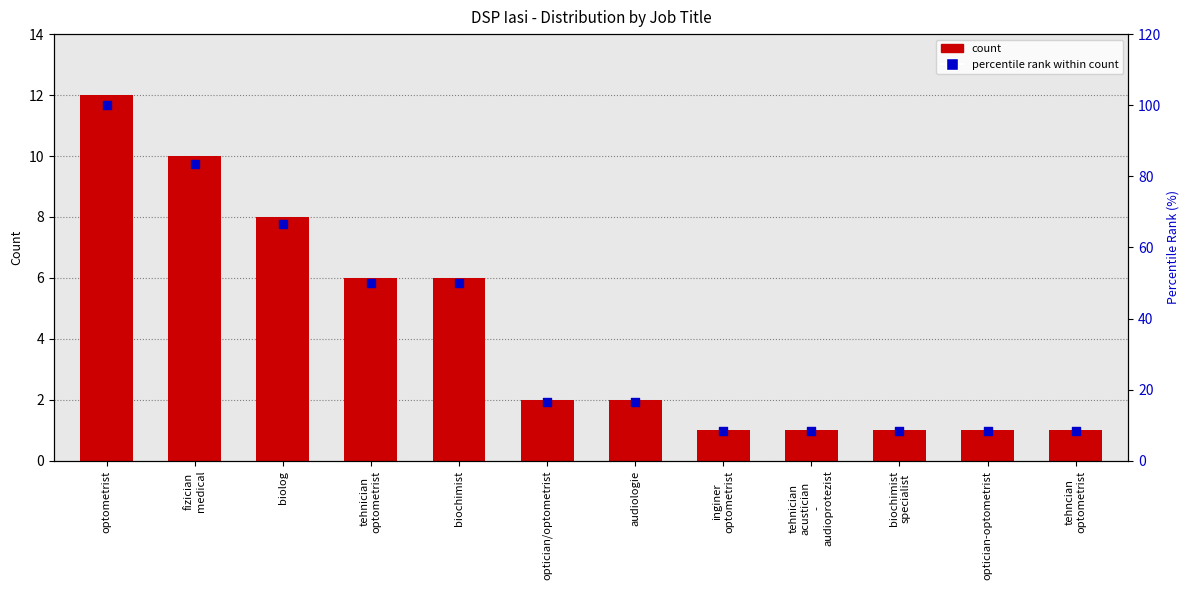

Which series has the largest total across all categories?

percentile rank within count